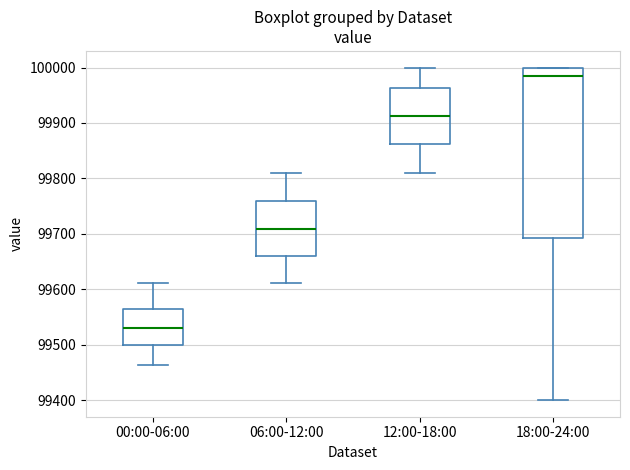

Reading left to right, read every box against the y-axis: the position of its median line, the range the box covers, and the ends of its whiskers. The values are not printed on the chart, so give them approximately, as read against the axis.

00:00-06:00: median 99530, box 99500 to 99560, whiskers 99460 to 99610
06:00-12:00: median 99710, box 99660 to 99760, whiskers 99610 to 99810
12:00-18:00: median 99910, box 99860 to 99960, whiskers 99810 to 100000
18:00-24:00: median 99980, box 99690 to 100000, whiskers 99400 to 100000